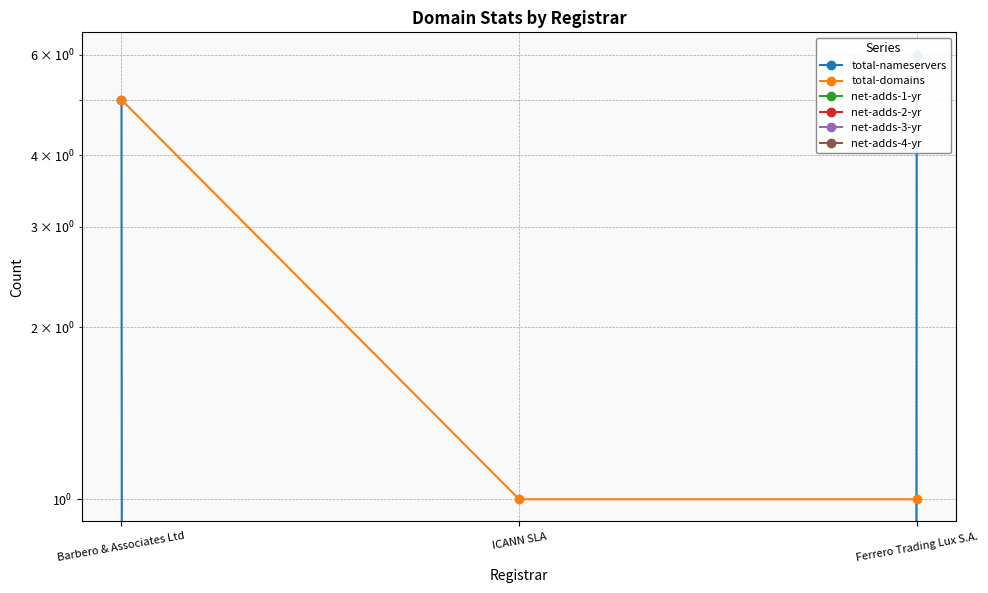

What is the label of the 2nd point from the right?

ICANN SLA